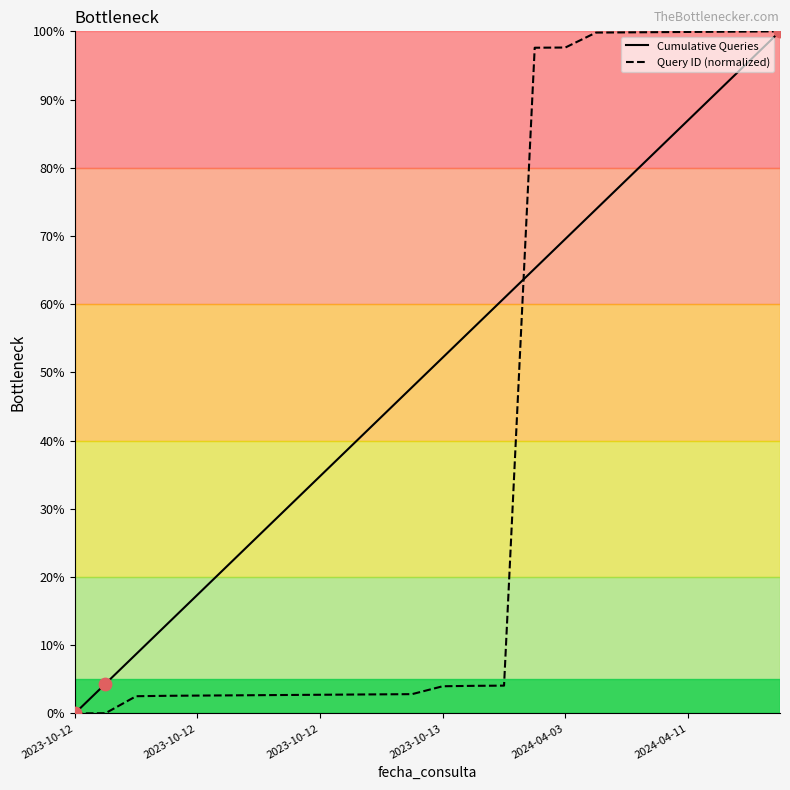

Which series reaches the maximum Y coordinate?

Cumulative Queries